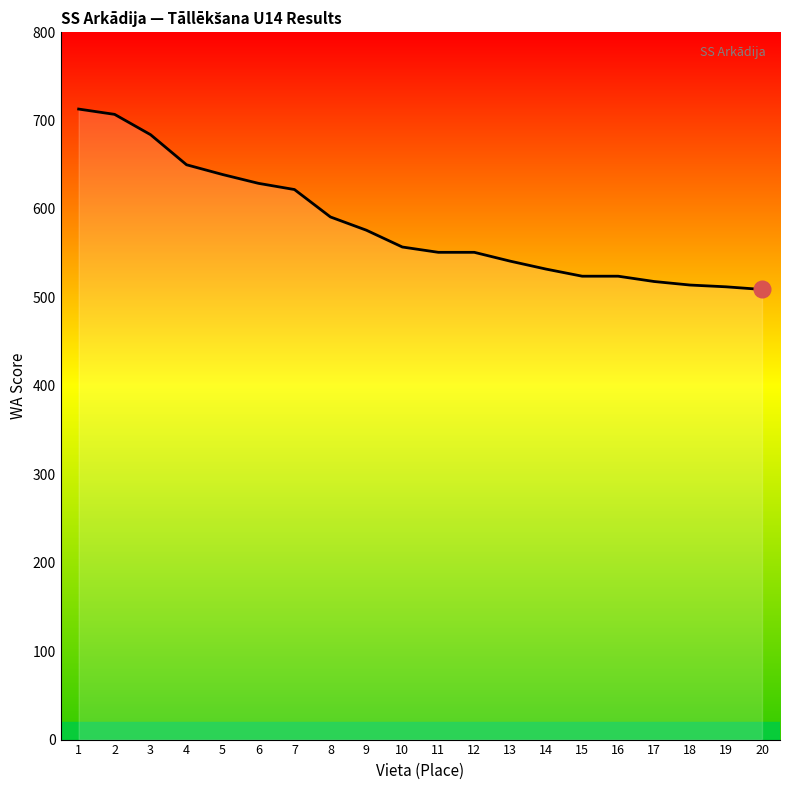

What is the average value?

582